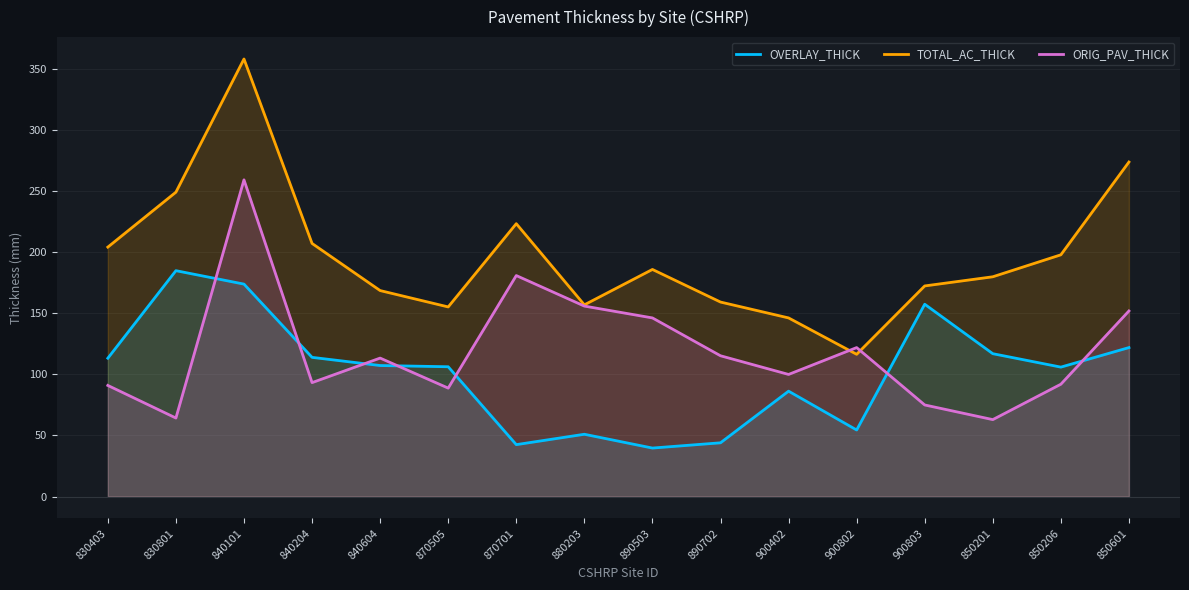

What is the label of the 13th point from the right?

840204